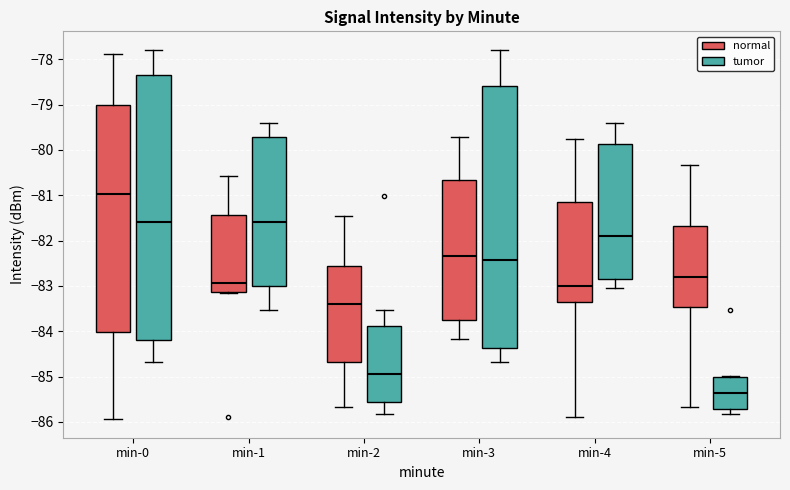

Which box has the lowest median line?

min-5 (tumor)